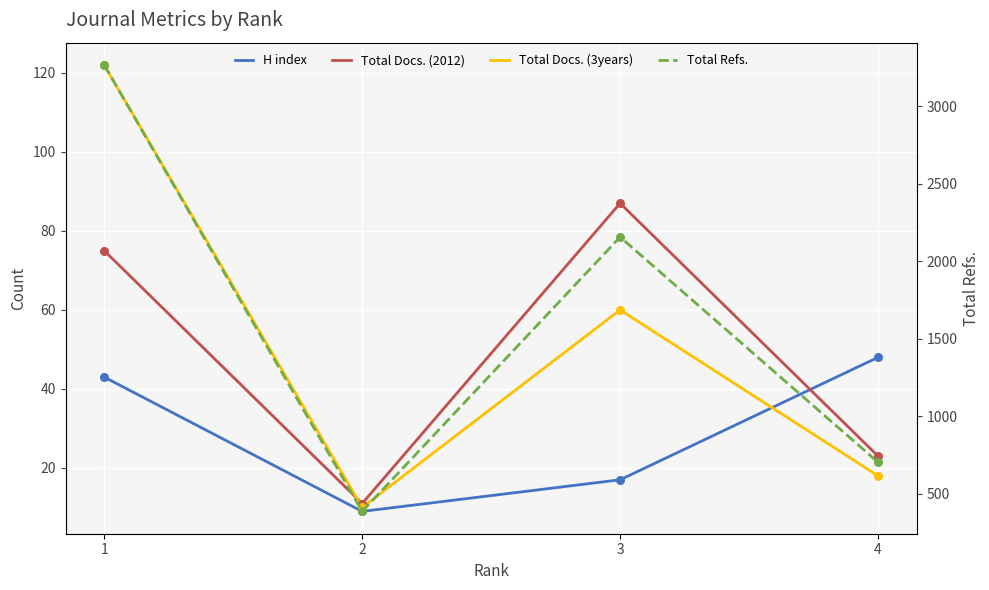

Which series has the largest total across all categories?

Total Refs.